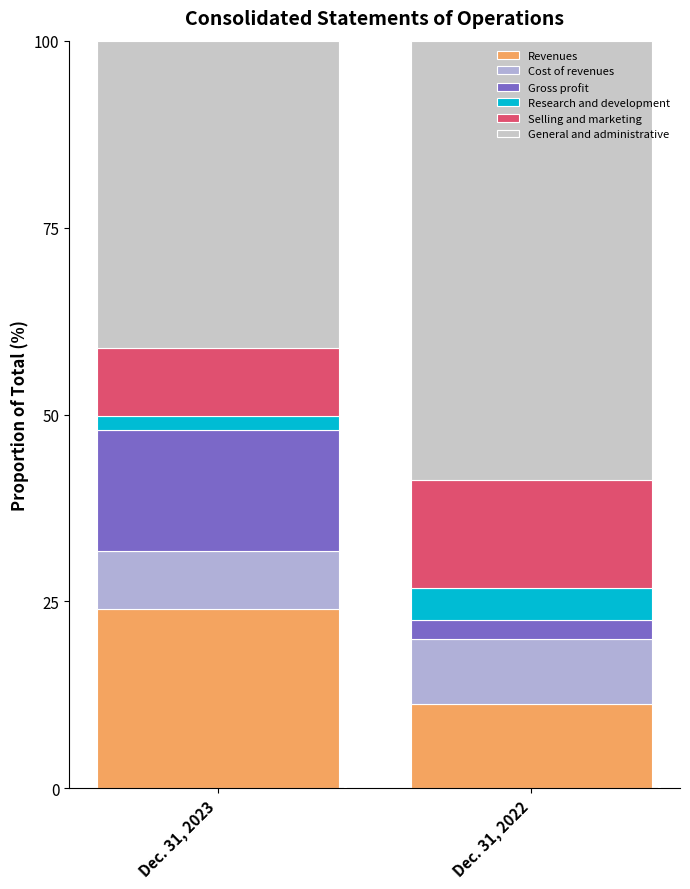

Does the chart contain stacked bars?

Yes